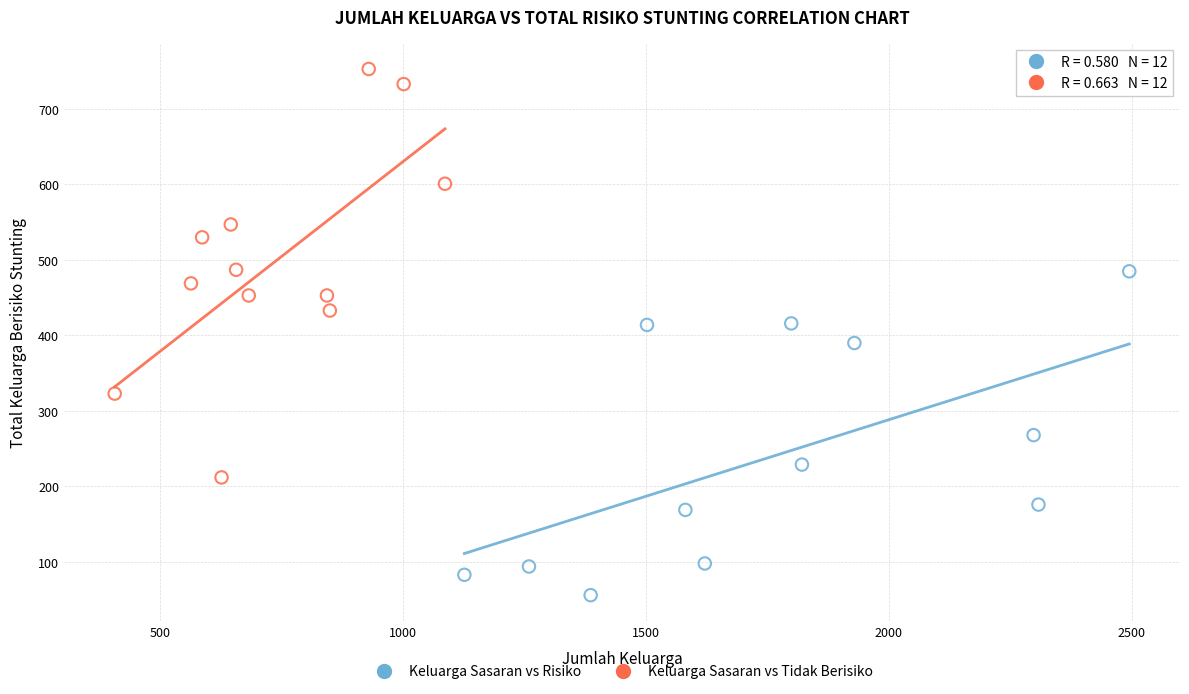

Which series reaches the minimum Y coordinate?

Keluarga Sasaran vs Risiko